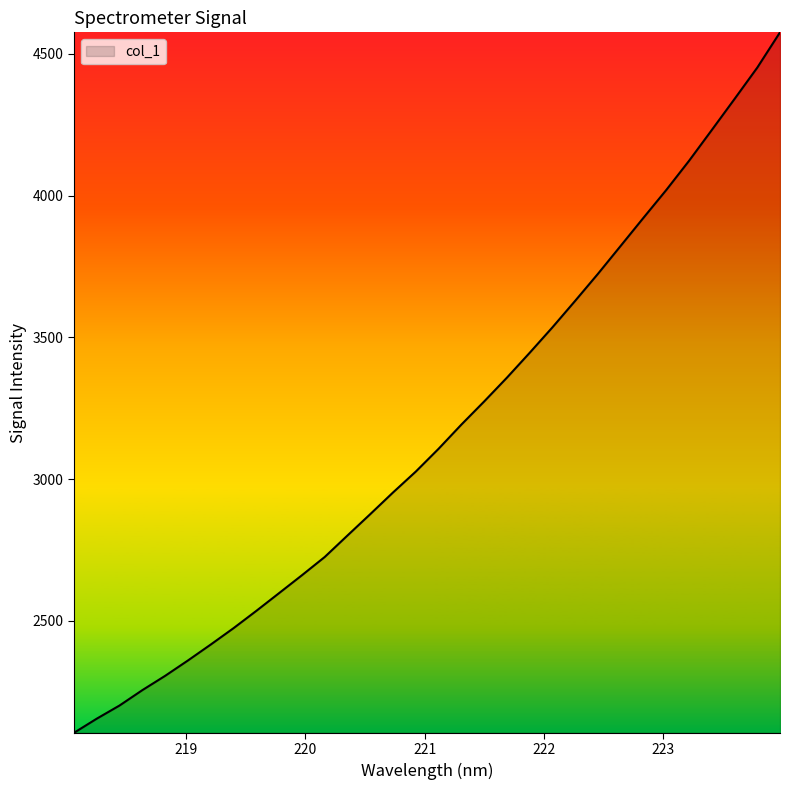

How many lines are shown in the chart?

1